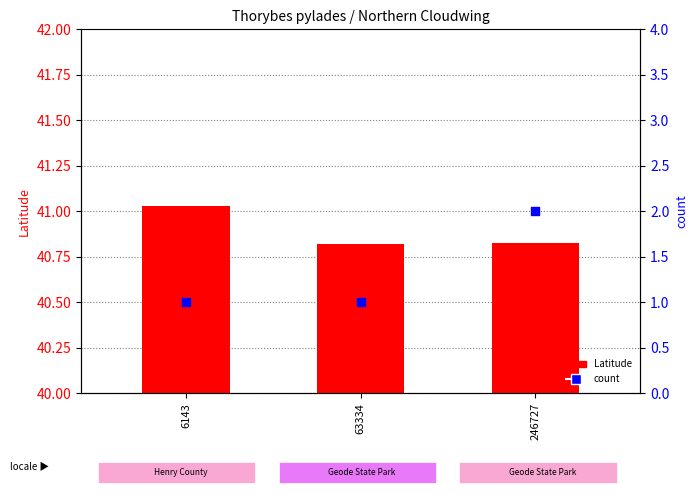

At which category is the sum across all series the highest?

246727